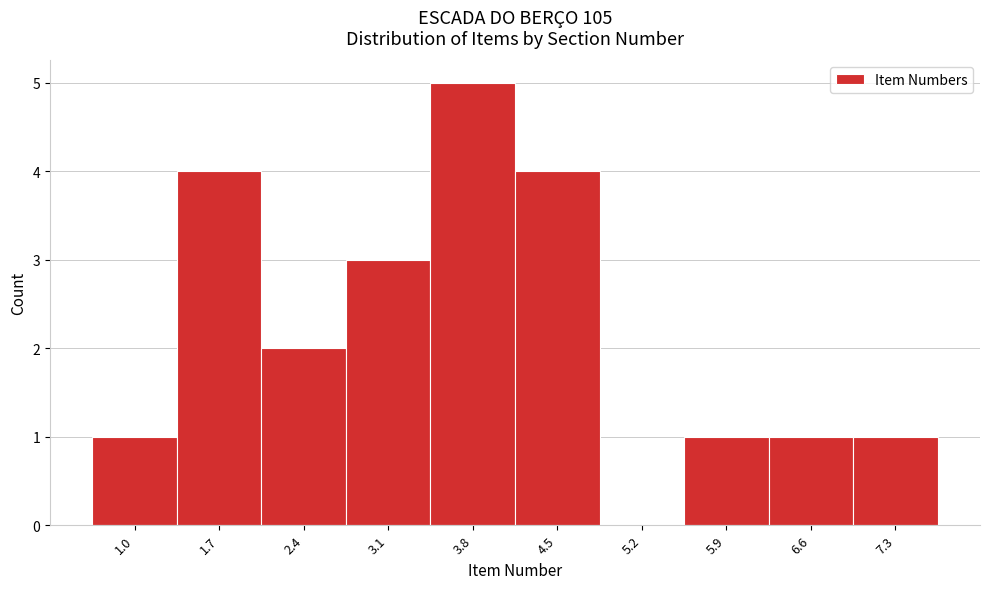

Reading right to left, transcribe all the data shown in this chart.

7.3=1	6.6=1	5.9=1	5.2=0	4.5=4	3.8=5	3.1=3	2.4=2	1.7=4	1.0=1